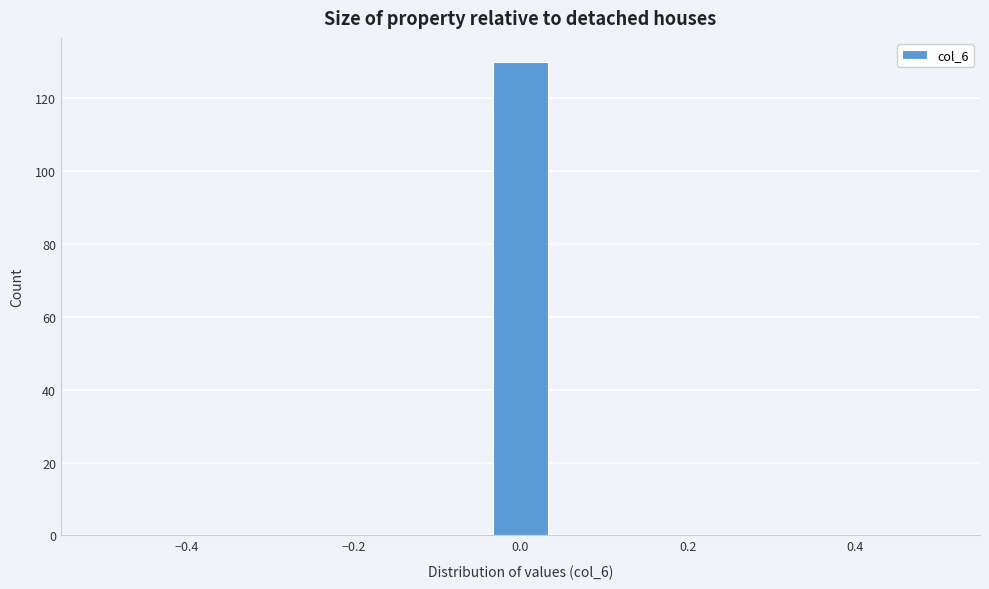

Read against the x-axis, roughly where is the centre of the tallest bar?

0.00